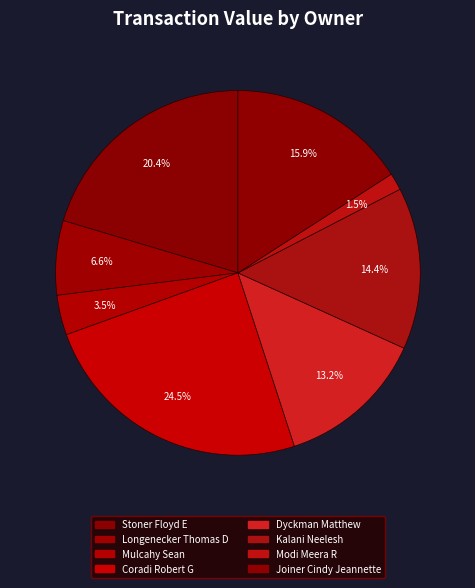

Between Coradi Robert G and Dyckman Matthew, which is larger?

Coradi Robert G